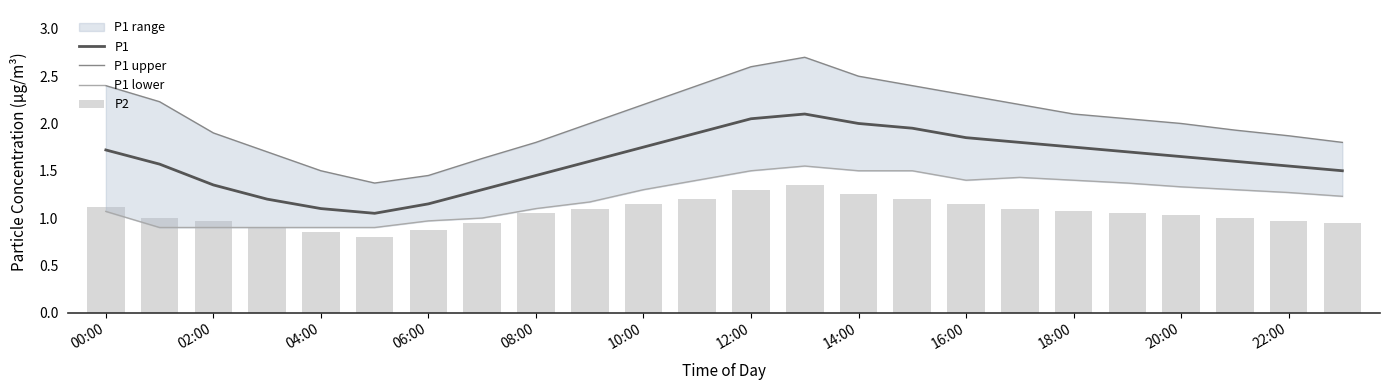

Which series has the largest total across all categories?

P1 upper